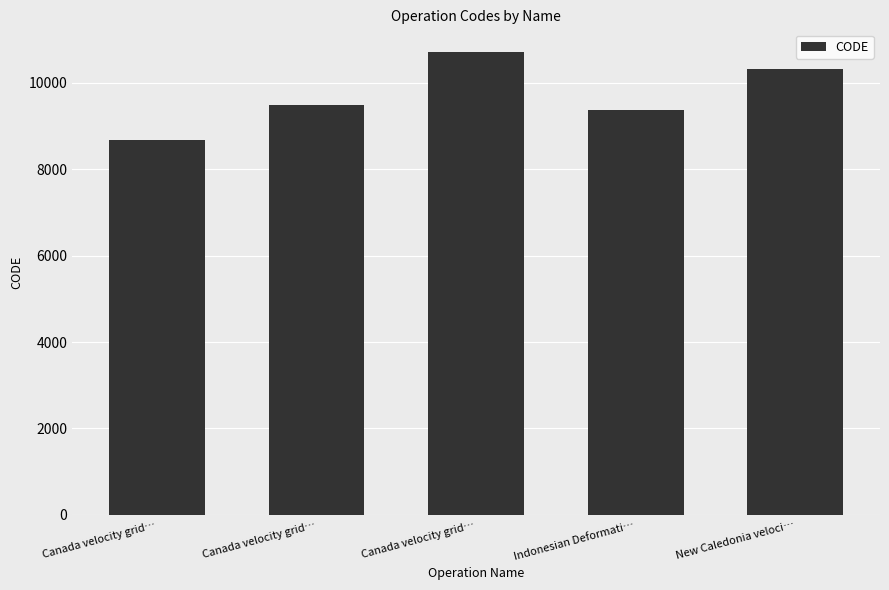

Rank the categories by value from lowest to highest.

Canada velocity grid…, Indonesian Deformati…, Canada velocity grid…, New Caledonia veloci…, Canada velocity grid…